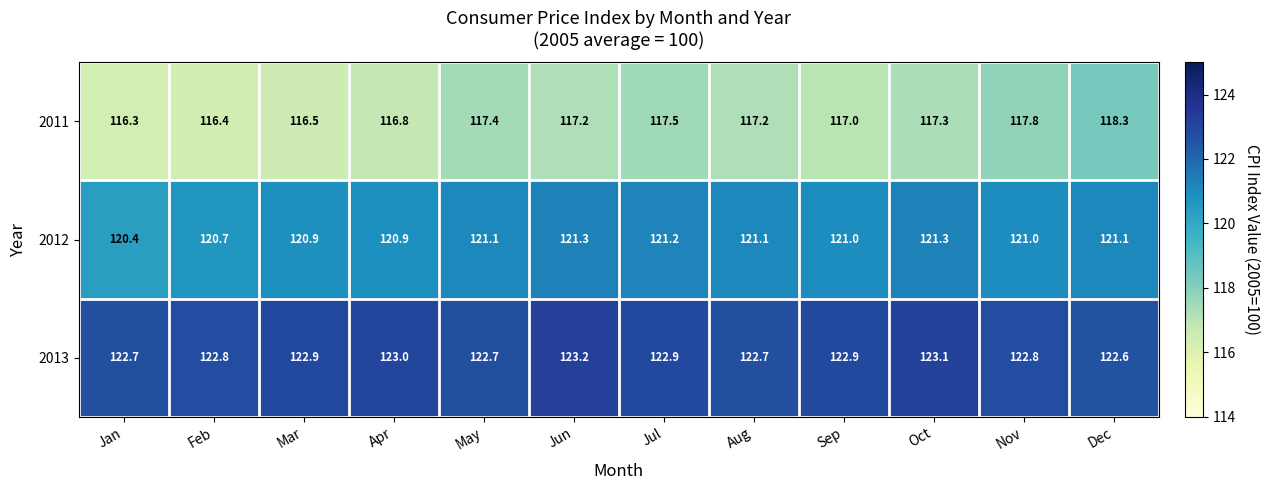

The value of 2012 at Jan is 28.8. True or false?

False